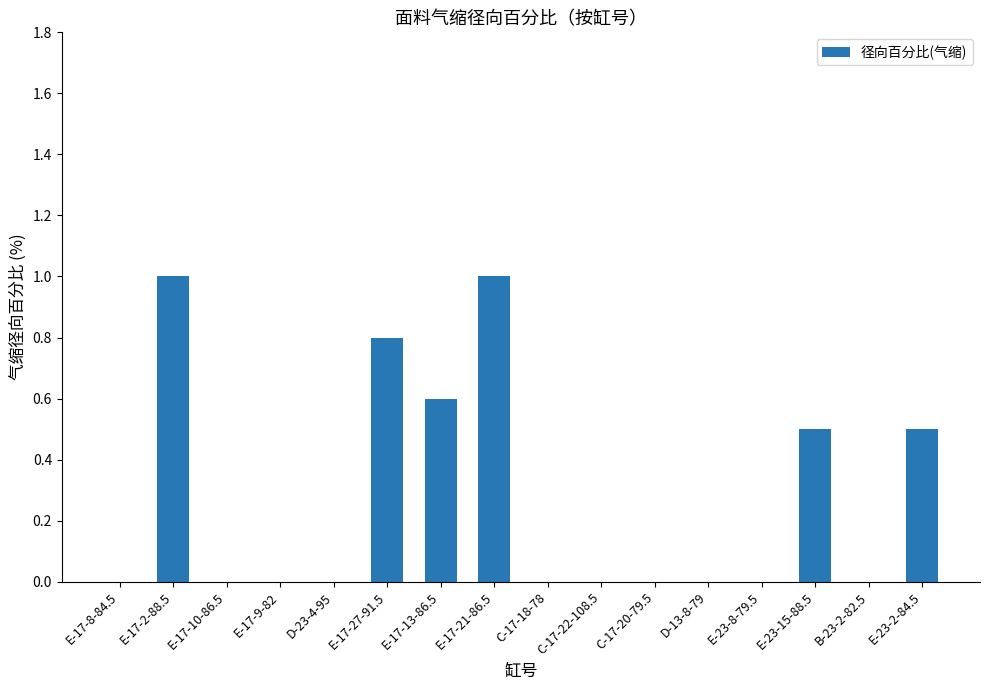

Reading left to right, transcribe all the data shown in this chart.

E-17-8-84.5=0.0	E-17-2-88.5=1.0	E-17-10-86.5=0.0	E-17-9-82=0.0	D-23-4-95=0.0	E-17-27-91.5=0.8	E-17-13-86.5=0.6	E-17-21-86.5=1.0	C-17-18-78=0.0	C-17-22-108.5=0.0	C-17-20-79.5=0.0	D-13-8-79=0.0	E-23-8-79.5=0.0	E-23-15-88.5=0.5	B-23-2-82.5=0.0	E-23-2-84.5=0.5